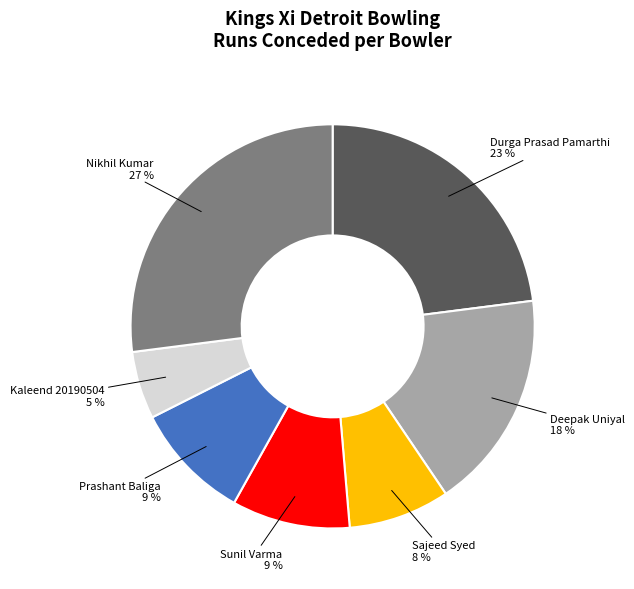

Is Sunil Varma the majority of the pie?

No